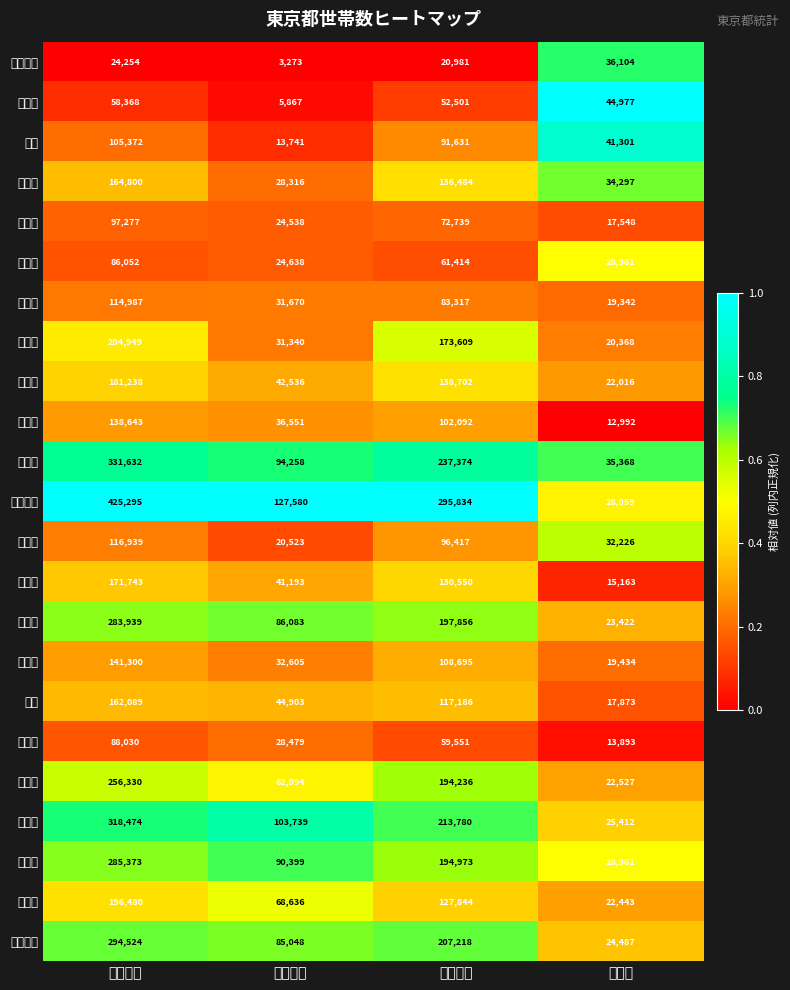

What is the spread (max minus min) of values at 一戸建数?

124307